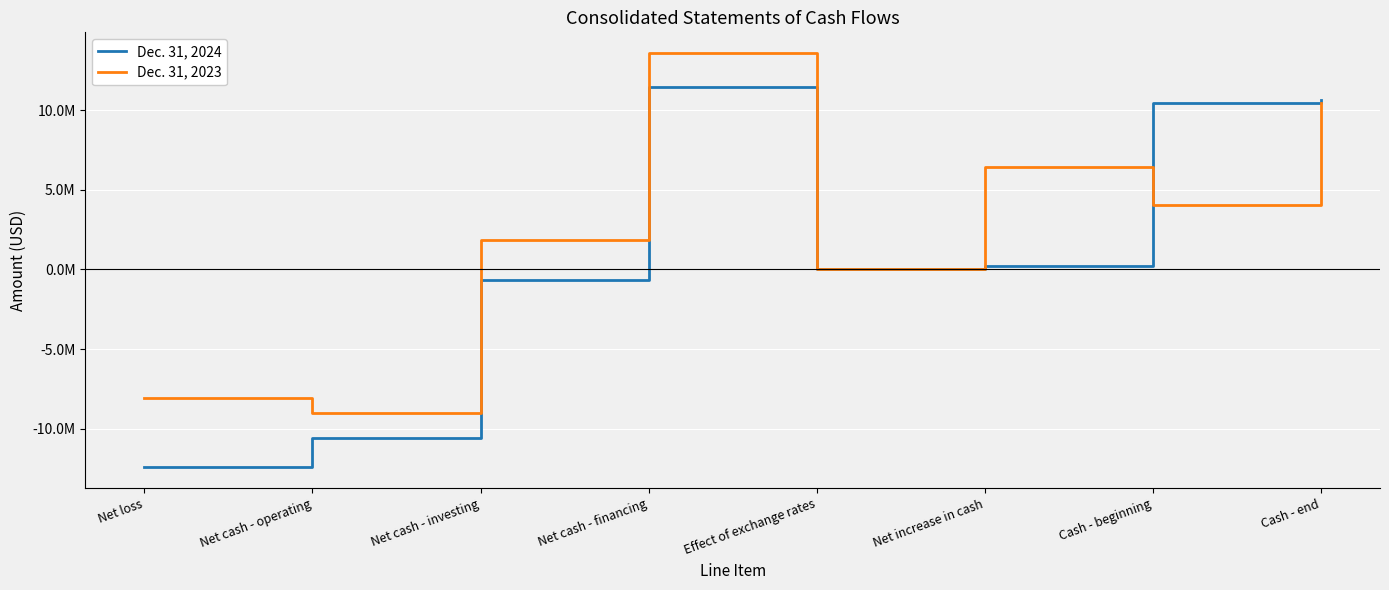

Is this an area chart (filled region under the line)?

No